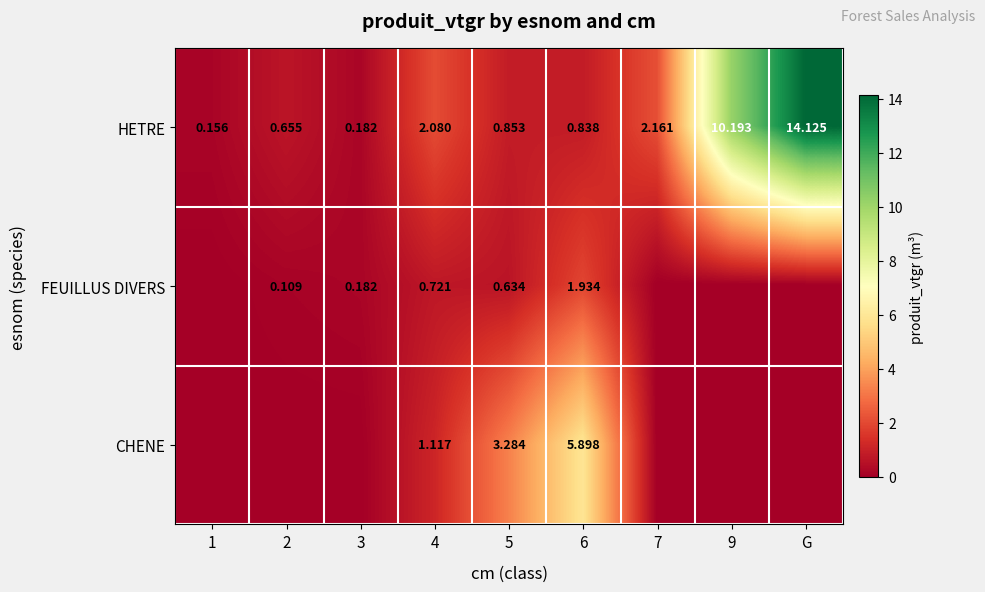

How many data points does each series have?

9